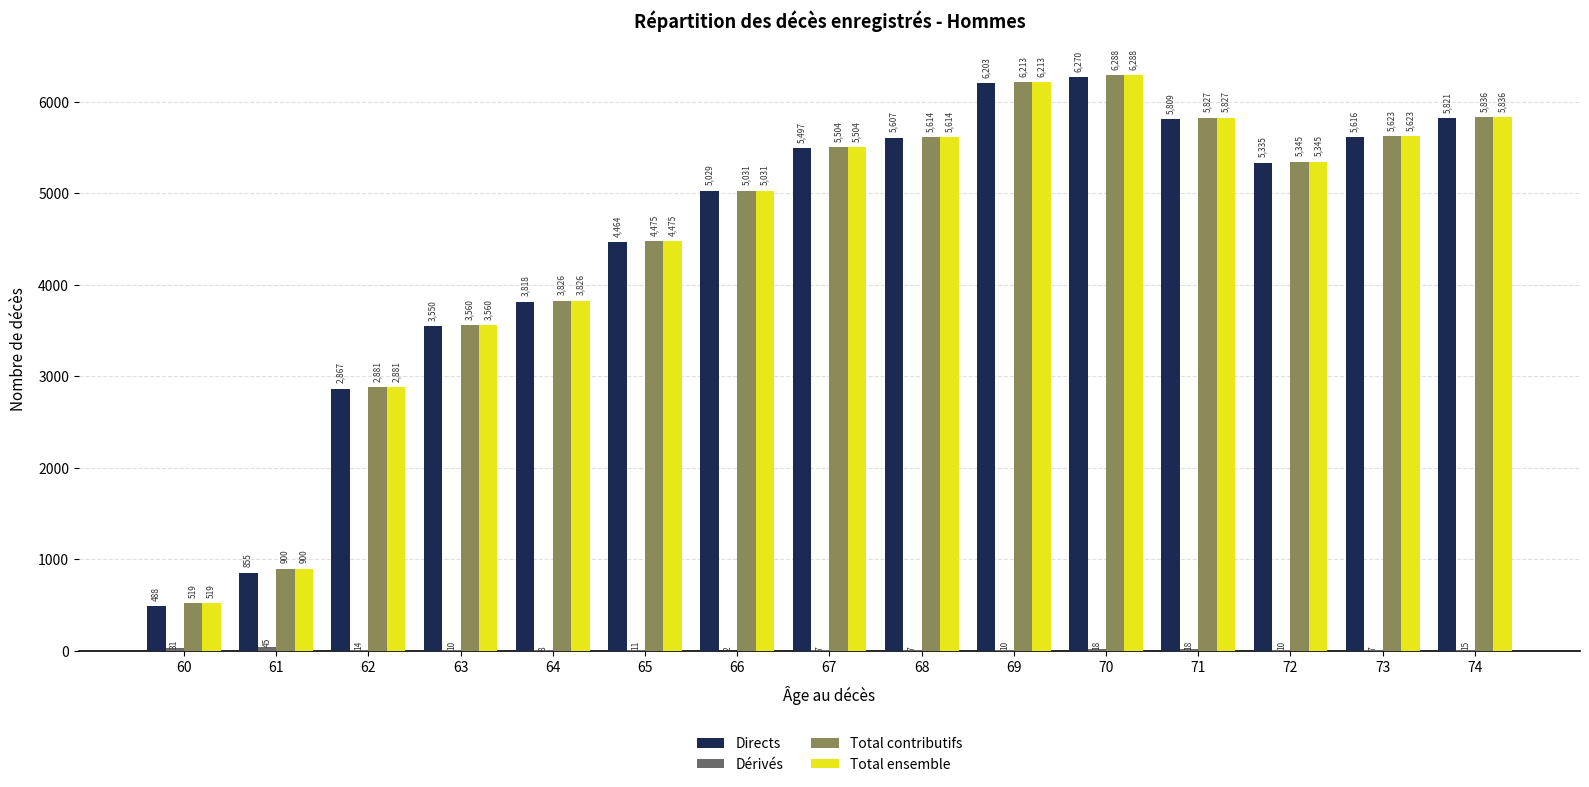

What is the sum of the Directs values at 66 and 67?

10526